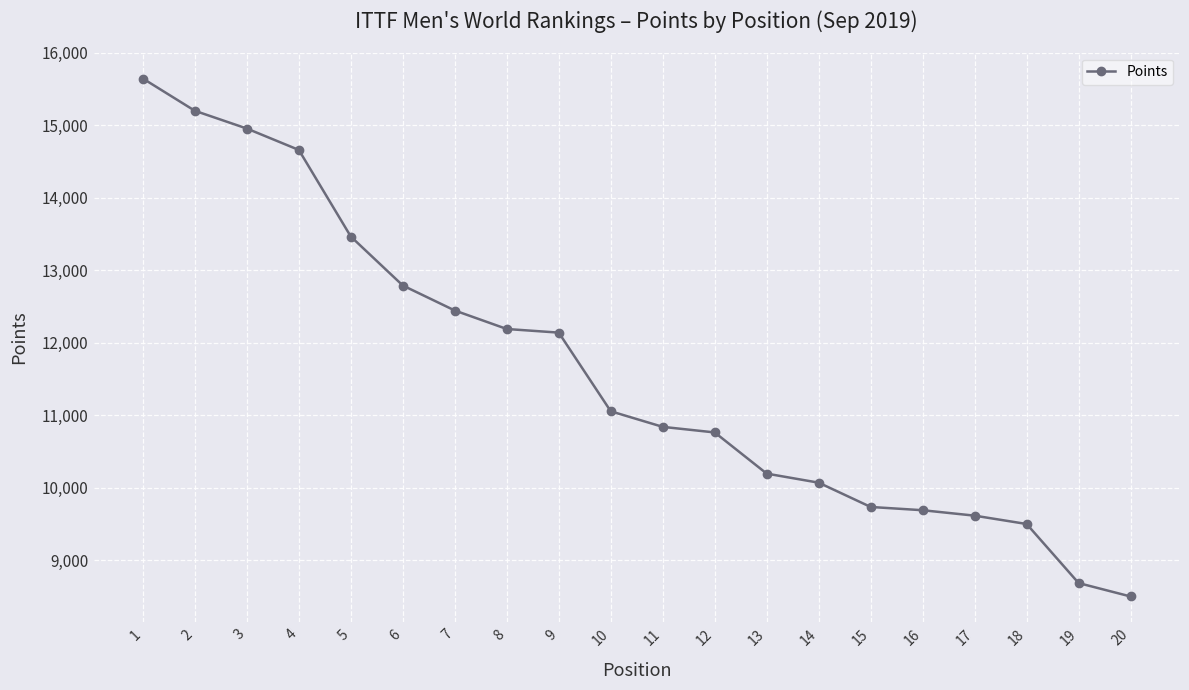

What is the smallest value displayed?

8500